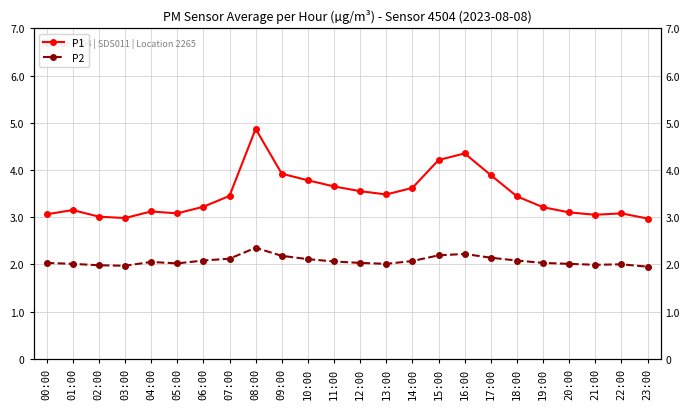

Which category has the lowest value in the P1 series?

23:00